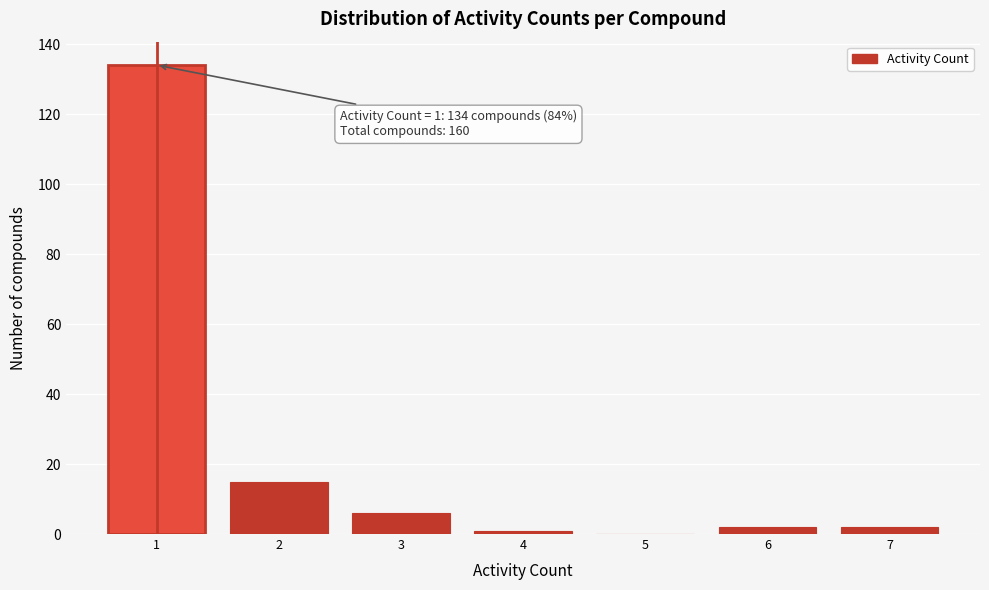

Which range on the x-axis has the tallest bar?

0.5 to 1.5